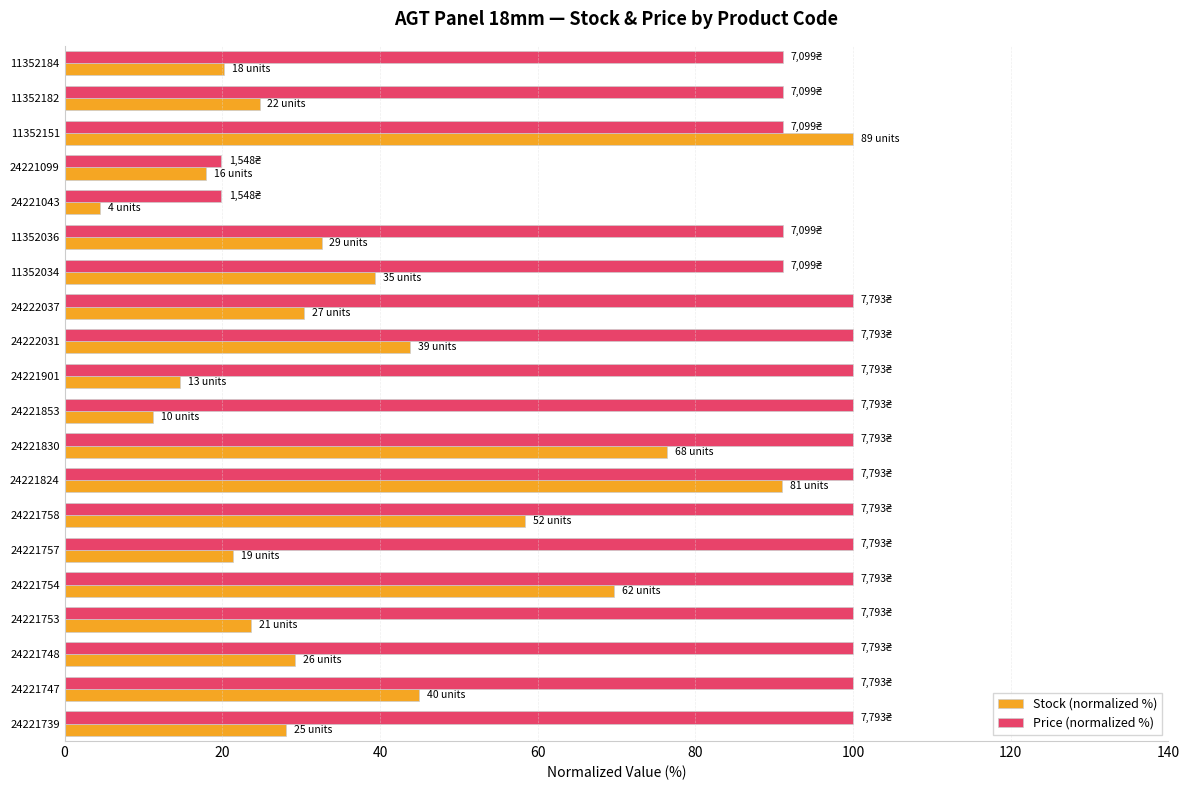

What is the difference between the maximum and minimum values in the Price (normalized %) series?

80.1